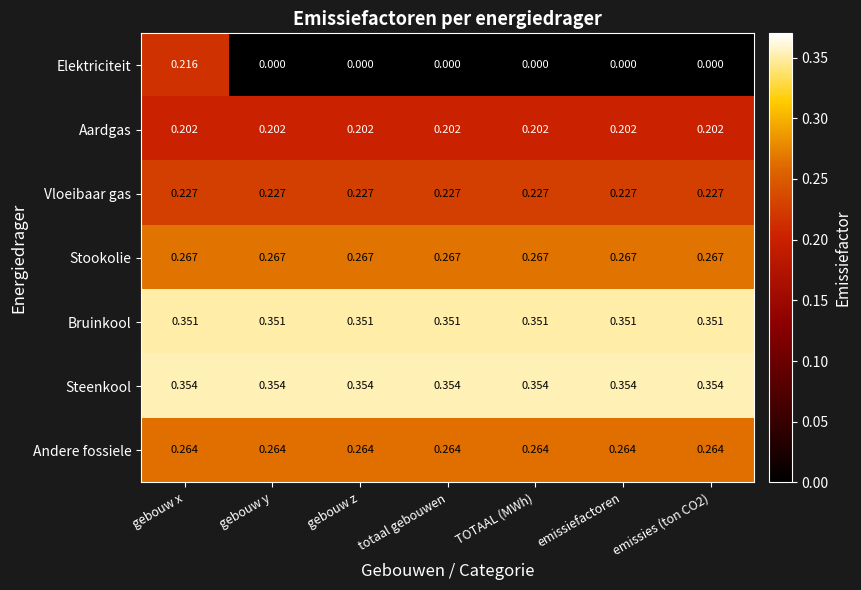

Rank the series by their maximum value, from highest to lowest.

Steenkool, Bruinkool, Stookolie, Andere fossiele, Vloeibaar gas, Elektriciteit, Aardgas